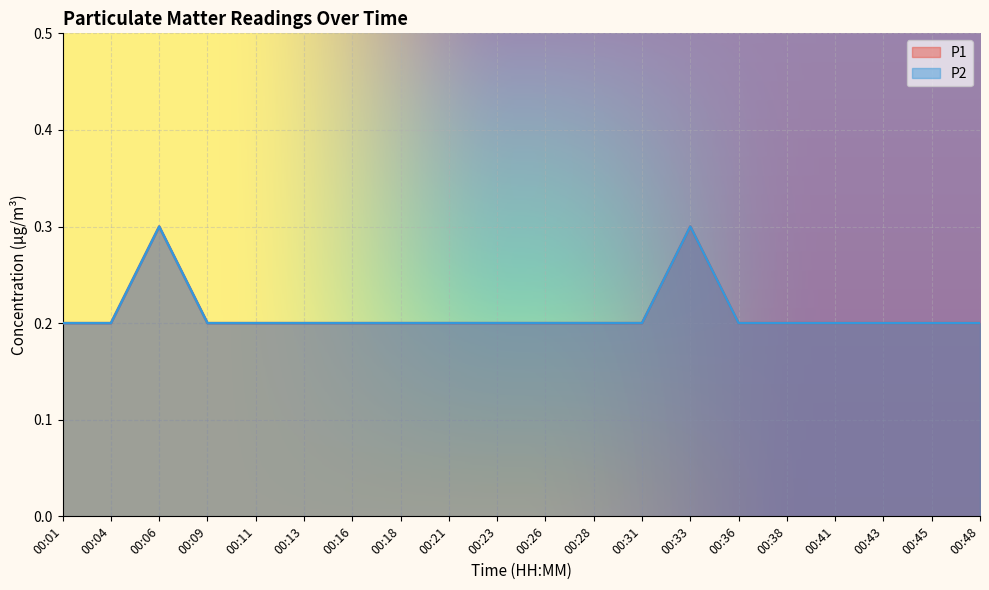

Which has a higher value, 00:11 or 00:41?

00:11